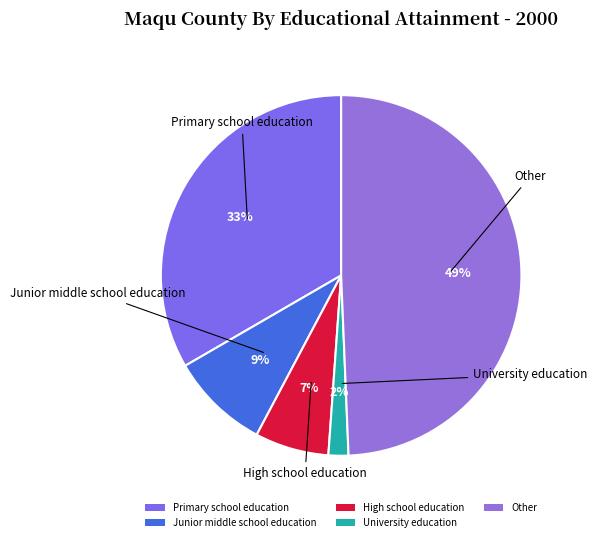

Between University education and Primary school education, which is larger?

Primary school education